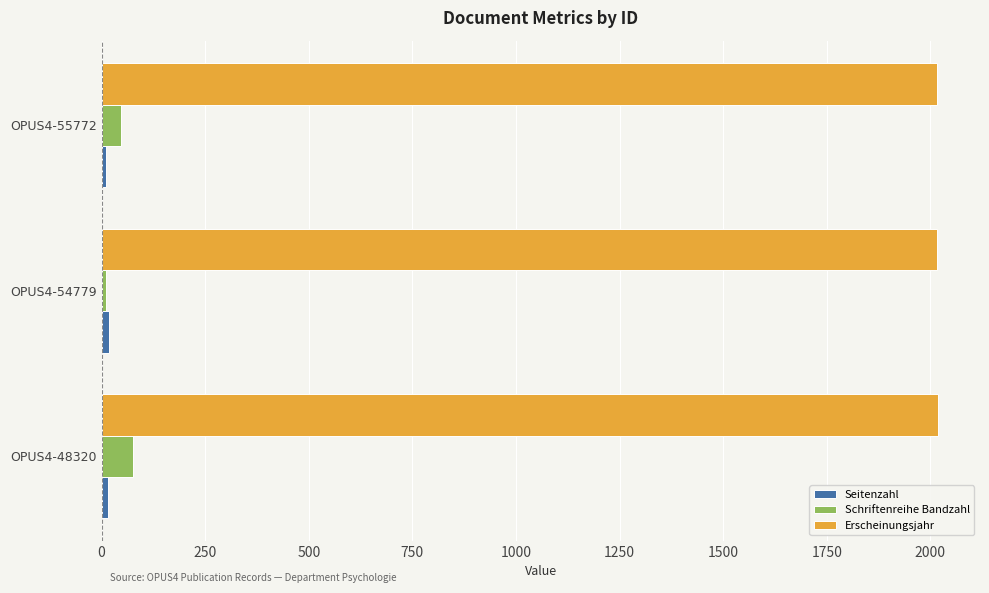

How many Schriftenreihe Bandzahl values are between 10 and 75?

3